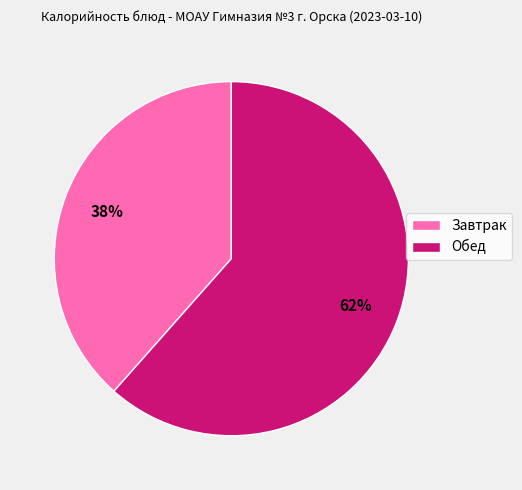

Is there any slice that represents more than half of the pie?

Yes